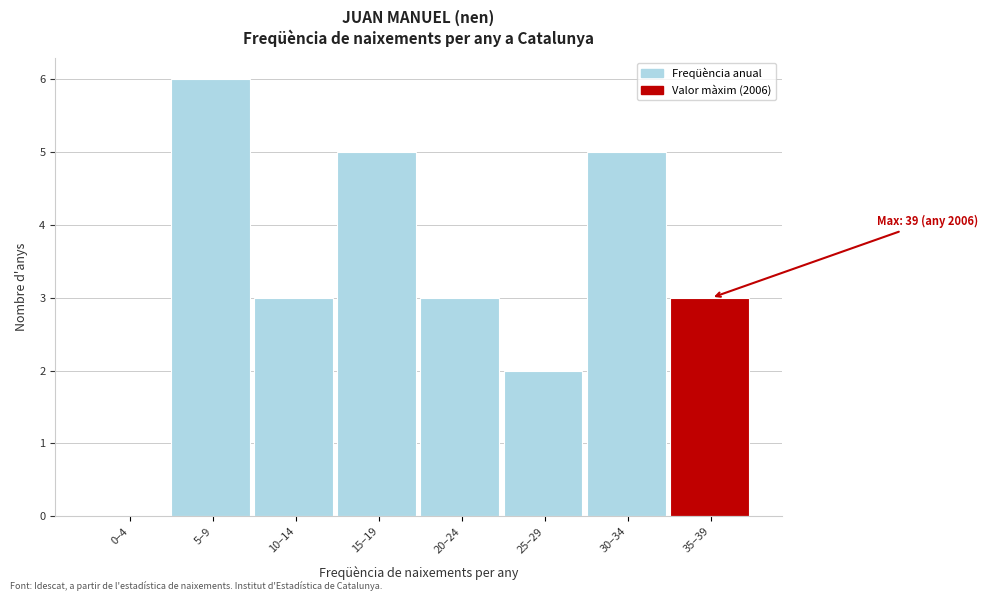

Reading left to right, what are all the values shown in this chart?

0–4=0	5–9=6	10–14=3	15–19=5	20–24=3	25–29=2	30–34=5	35–39=3